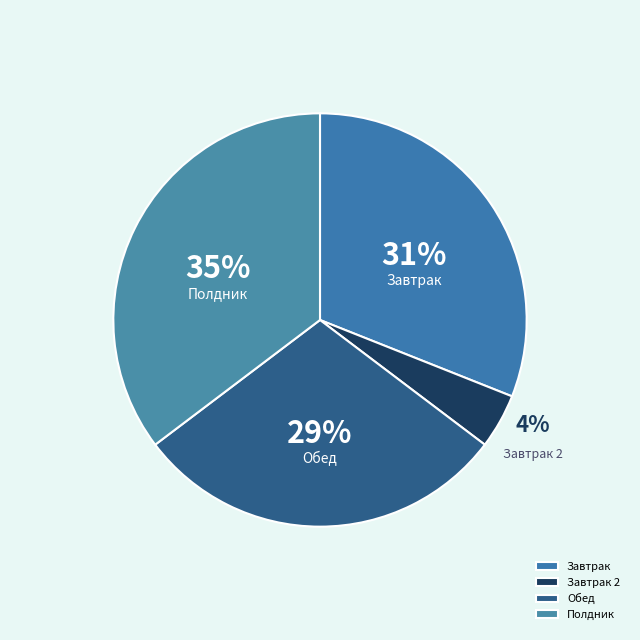

Rank the categories by value from highest to lowest.

Полдник, Завтрак, Обед, Завтрак 2